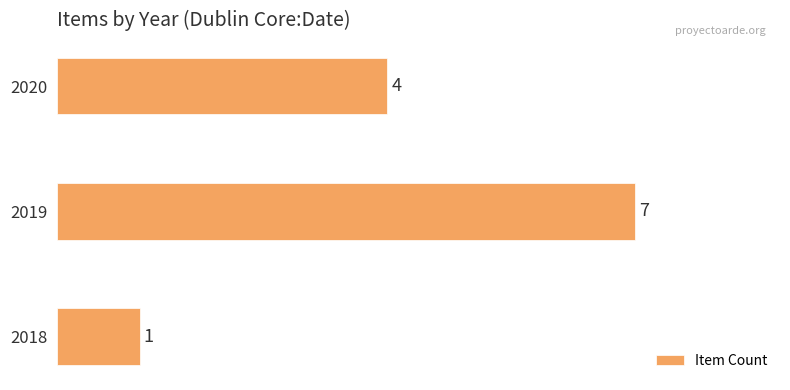

Reading bottom to top, list all the values displayed in this chart.

2018=1	2019=7	2020=4